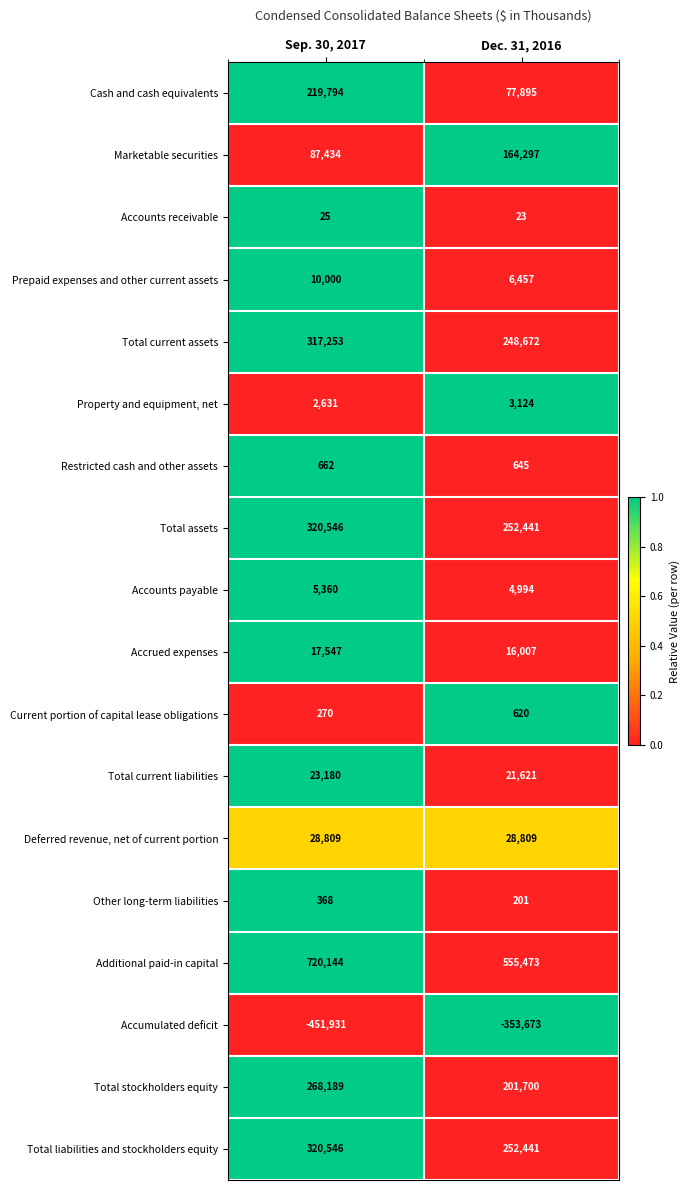

What is the greatest value displayed?

720144